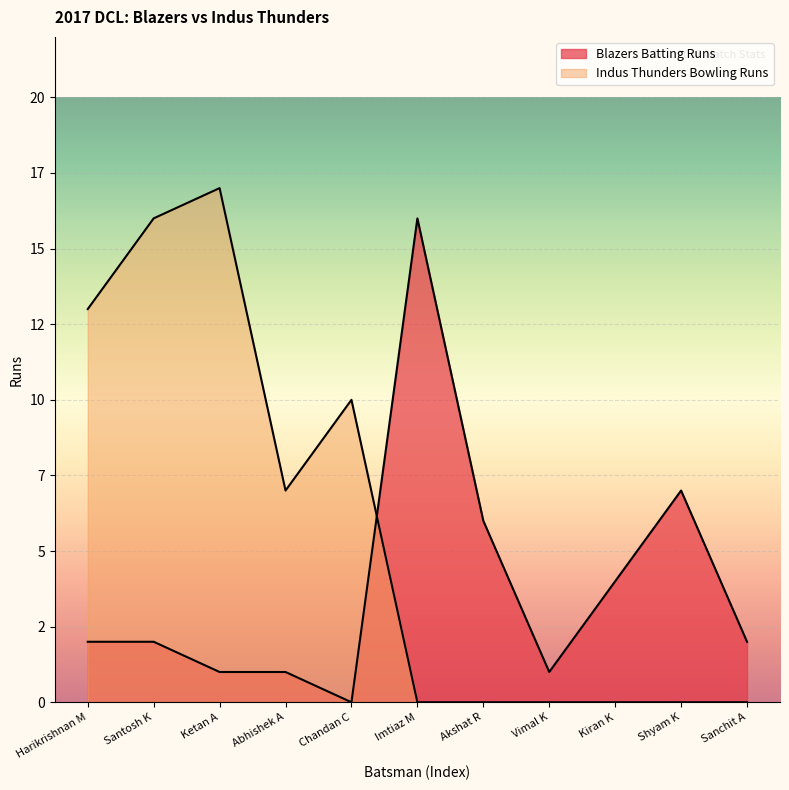

What is the highest value of the Blazers Batting Runs series?

16